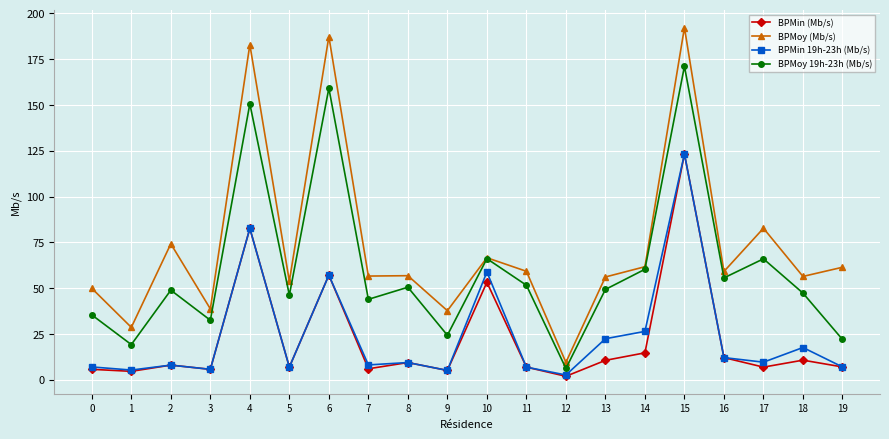

The value of BPMoy 19h-23h (Mb/s) at 1 is 19.2. True or false?

True